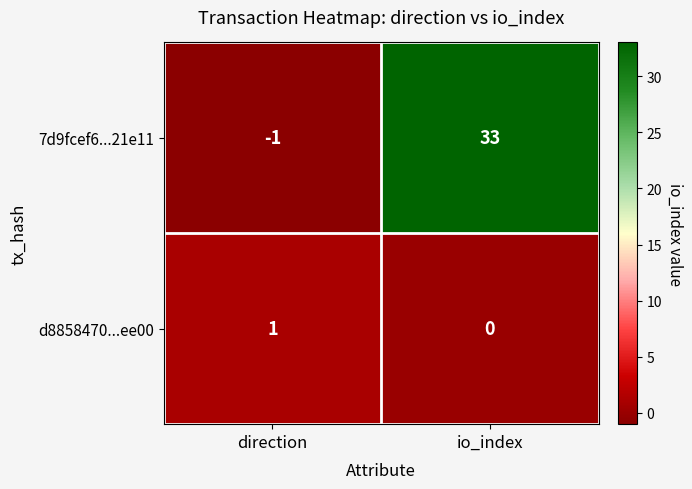

Which category has the highest value across all series?

io_index